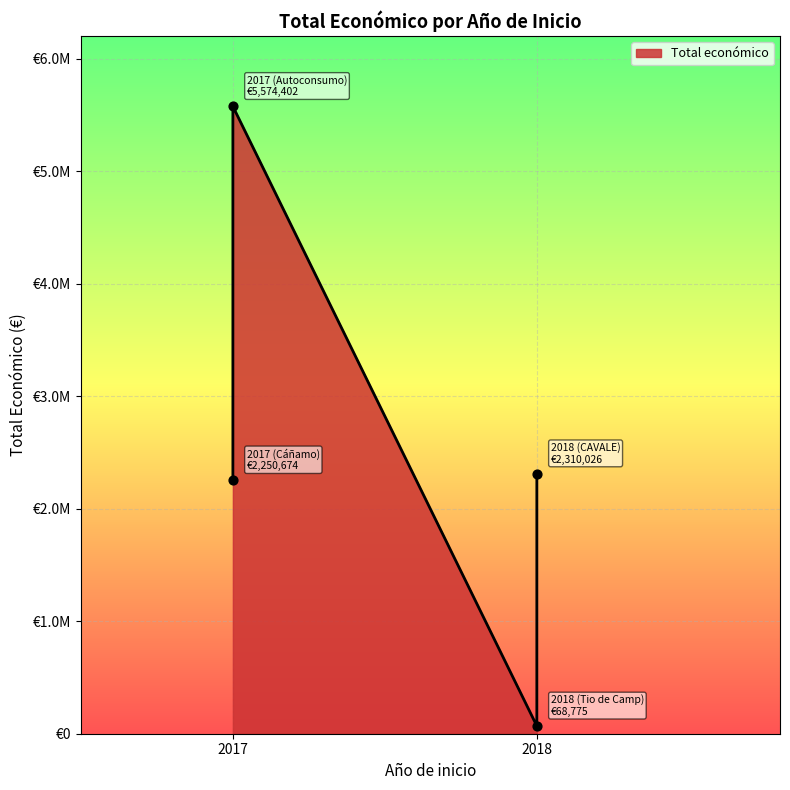

Which has a higher value, 2018 or 2018?

2018